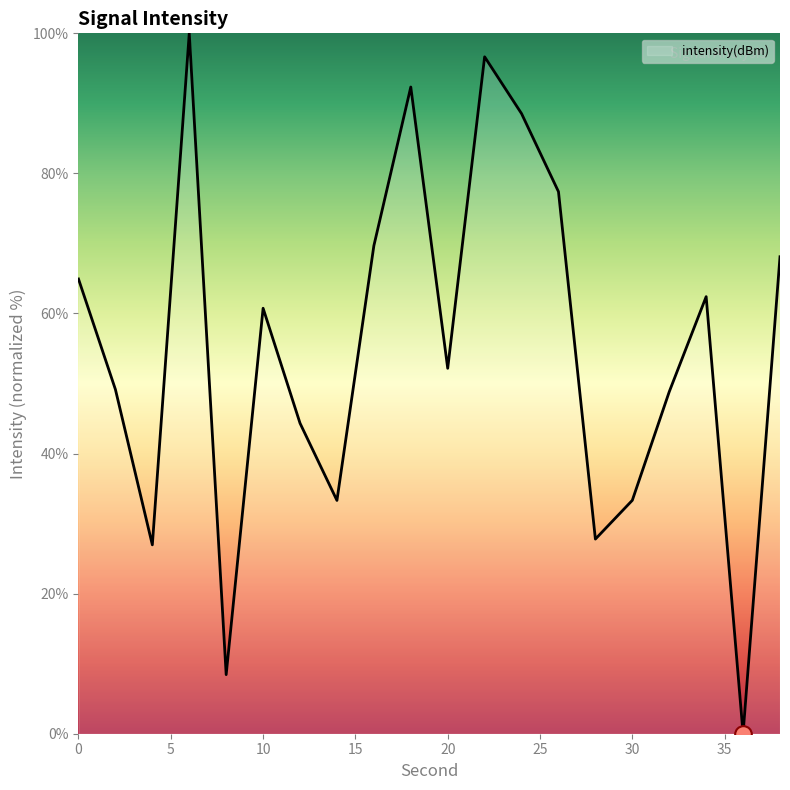

What is the difference between the maximum and minimum values?

100.0